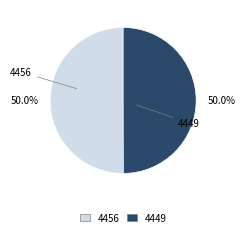

What percentage is NOT represented by 4456?

50.0%